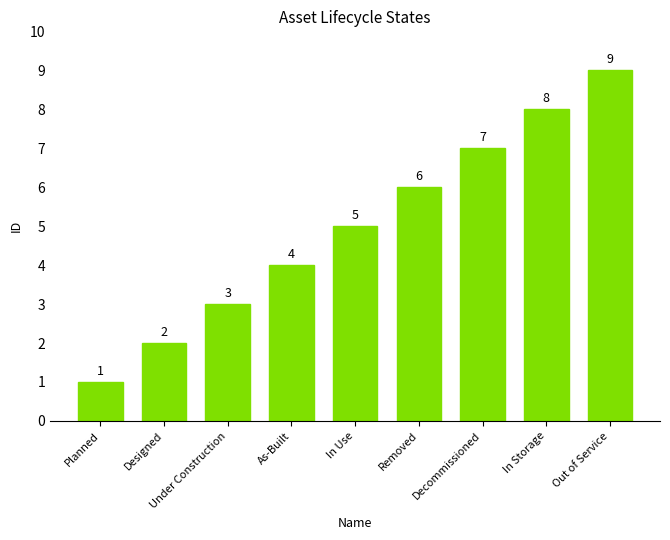

Rank the categories by value from highest to lowest.

Out of Service, In Storage, Decommissioned, Removed, In Use, As-Built, Under Construction, Designed, Planned